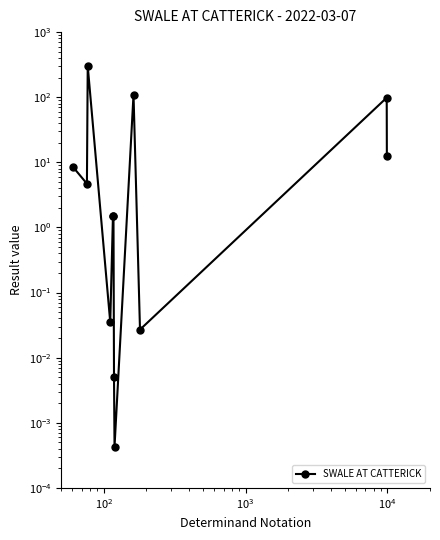

At which category does the data reach its first local peak?

$\mathdefault{10^{2}}$